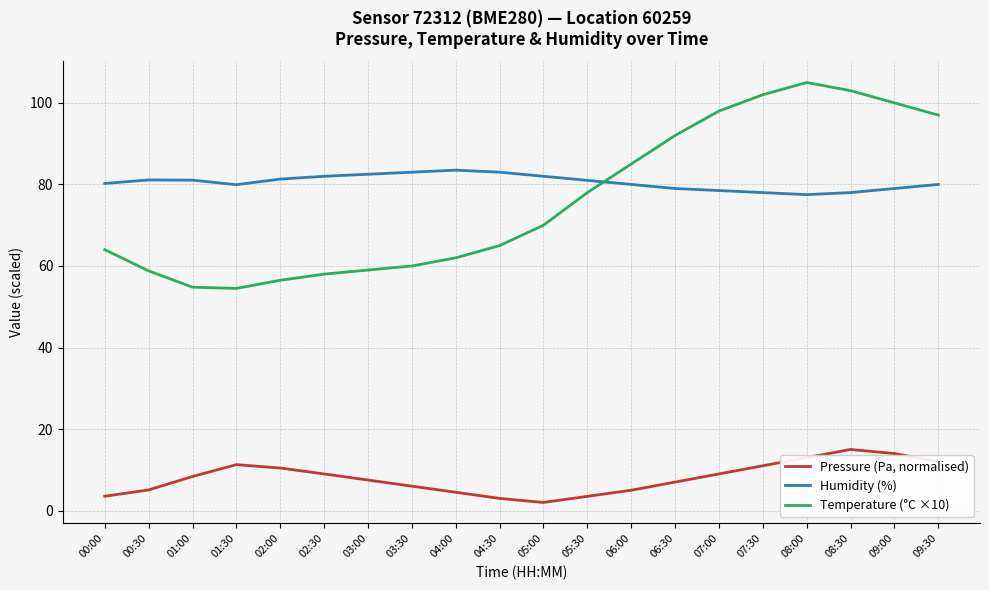

What is the highest value of the Pressure (Pa, normalised) series?

15.0